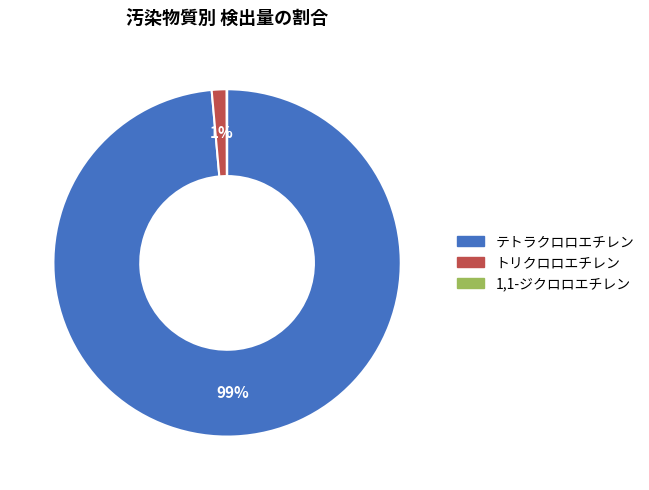

Between トリクロロエチレン and テトラクロロエチレン, which is larger?

テトラクロロエチレン